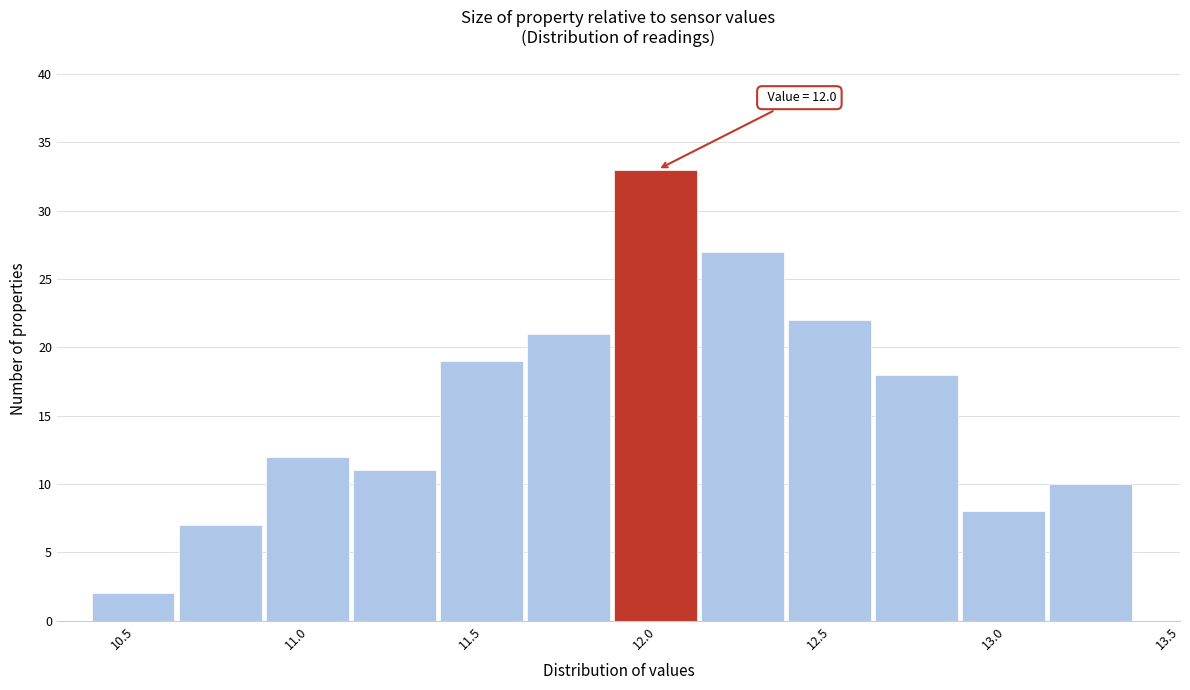

Over which range of the x-axis is the bar tallest?

11.875 to 12.125